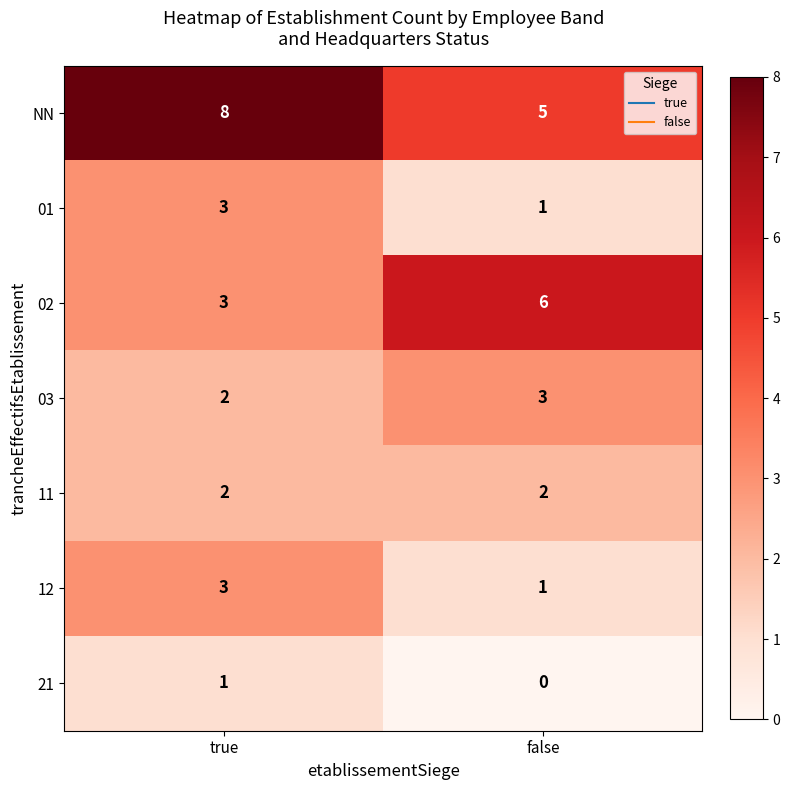

What is the difference between the highest and lowest values at false?

6